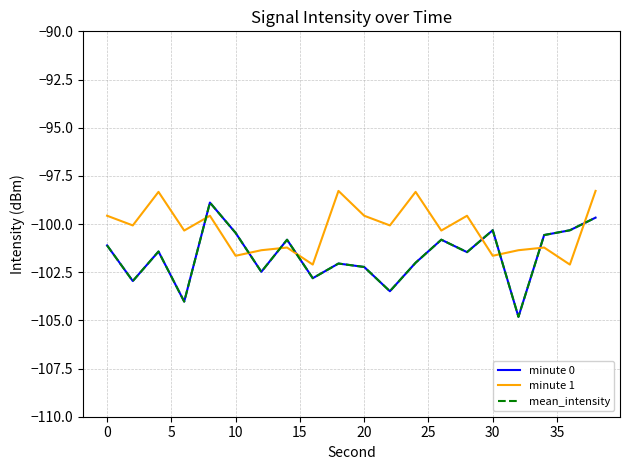

How many lines are shown in the chart?

3